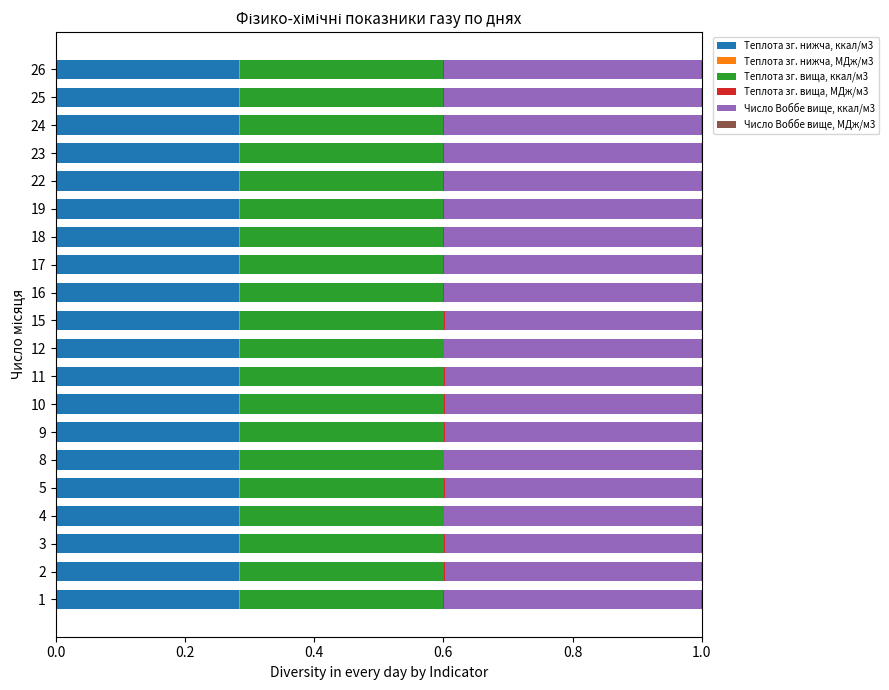

What is the label of the 8th bar from the right?

12